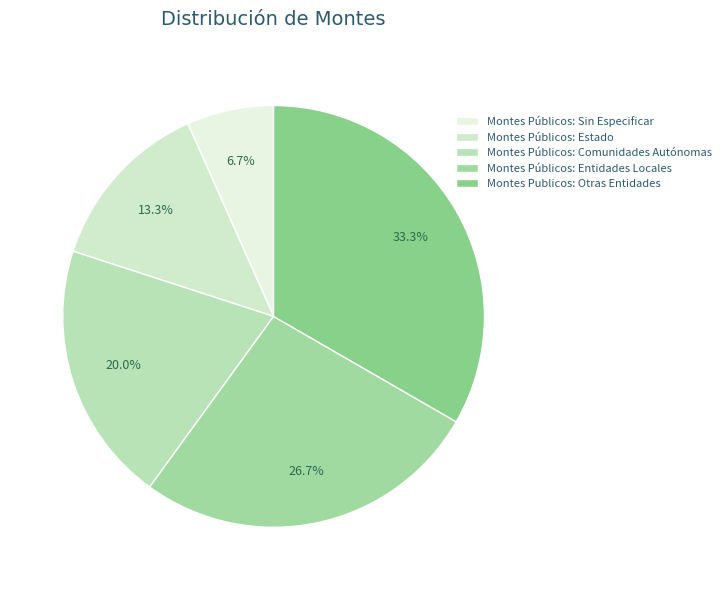

Which has a higher value, Montes Públicos: Sin Especificar or Montes Públicos: Estado?

Montes Públicos: Estado